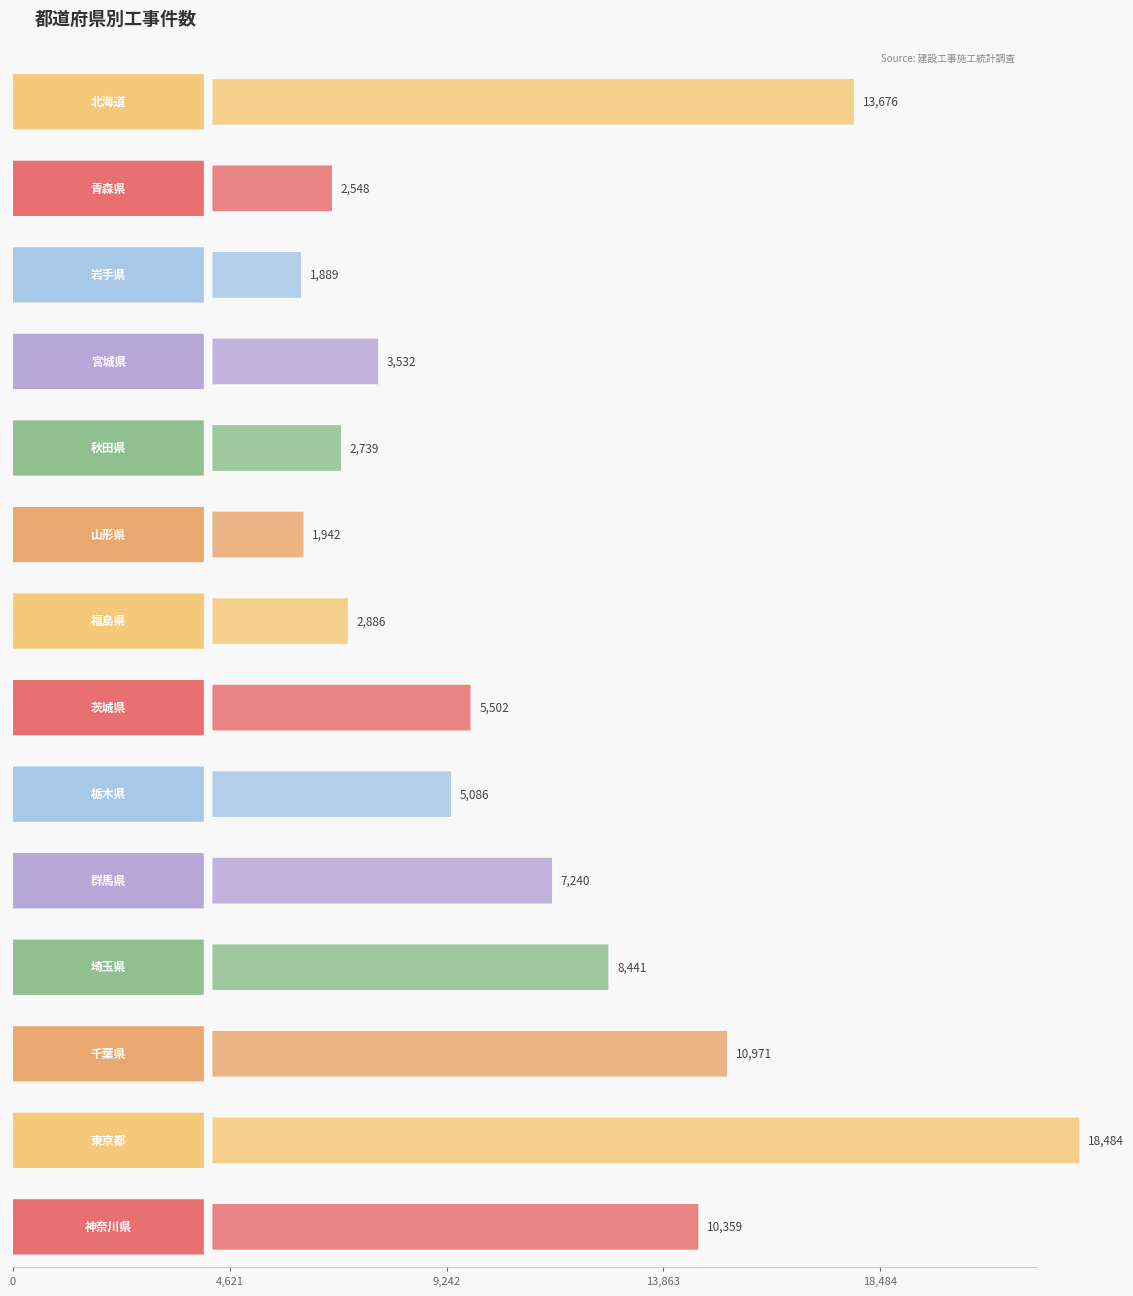

Which series changed the most between 北海道 and 宮城県?

全工事合計